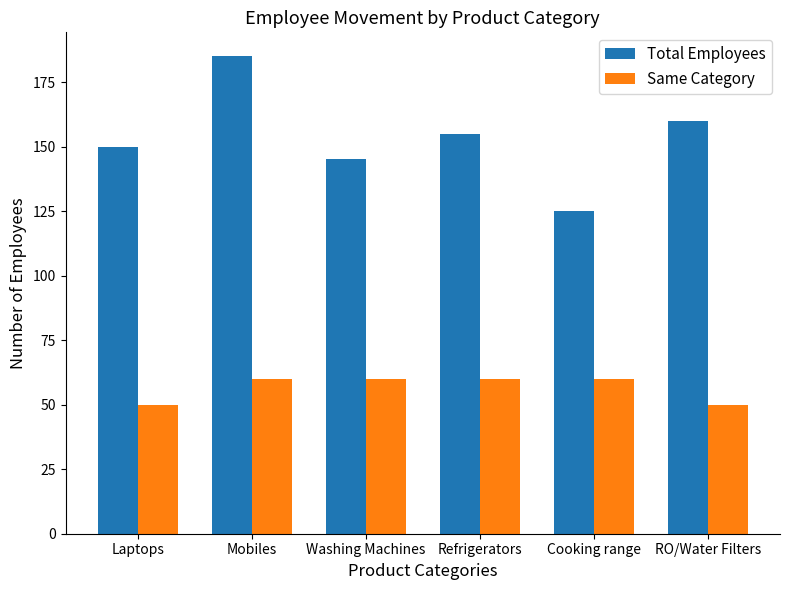

What is the difference between the highest and lowest values at Cooking range?

65